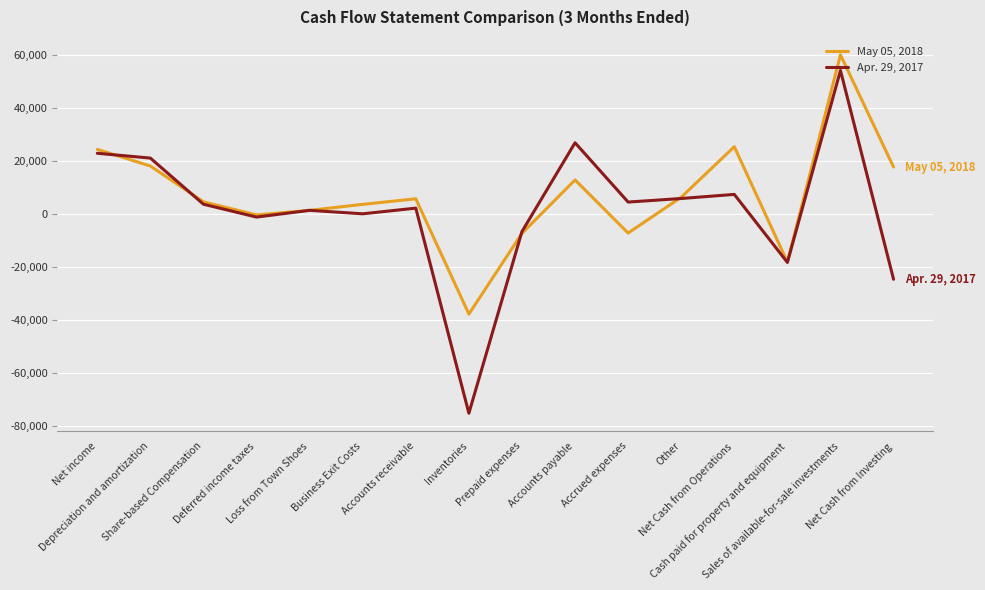

What is the total value across all series at Accrued expenses?

-2822